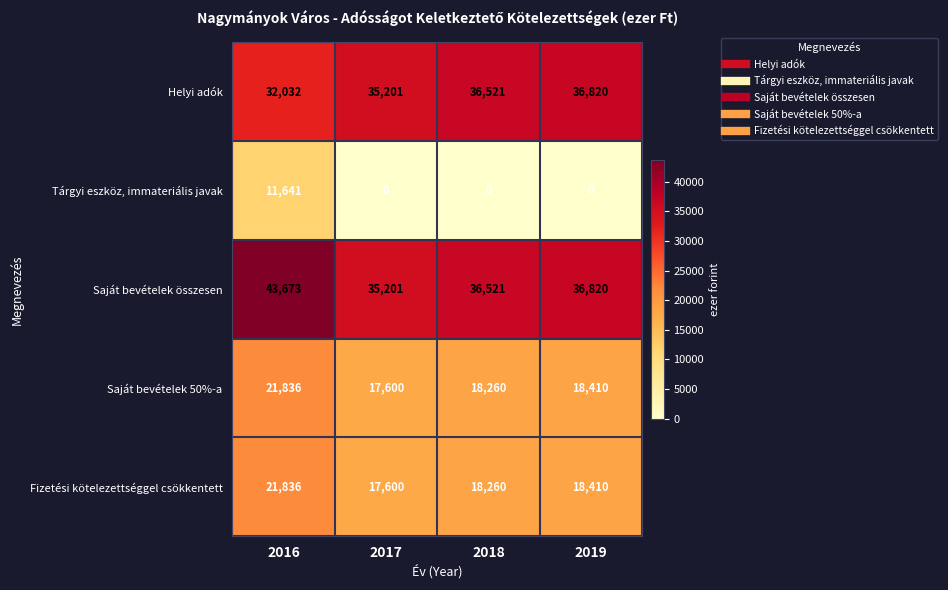

What is the approximate value of Fizetési kötelezettséggel csökkentett at 2019?

18410